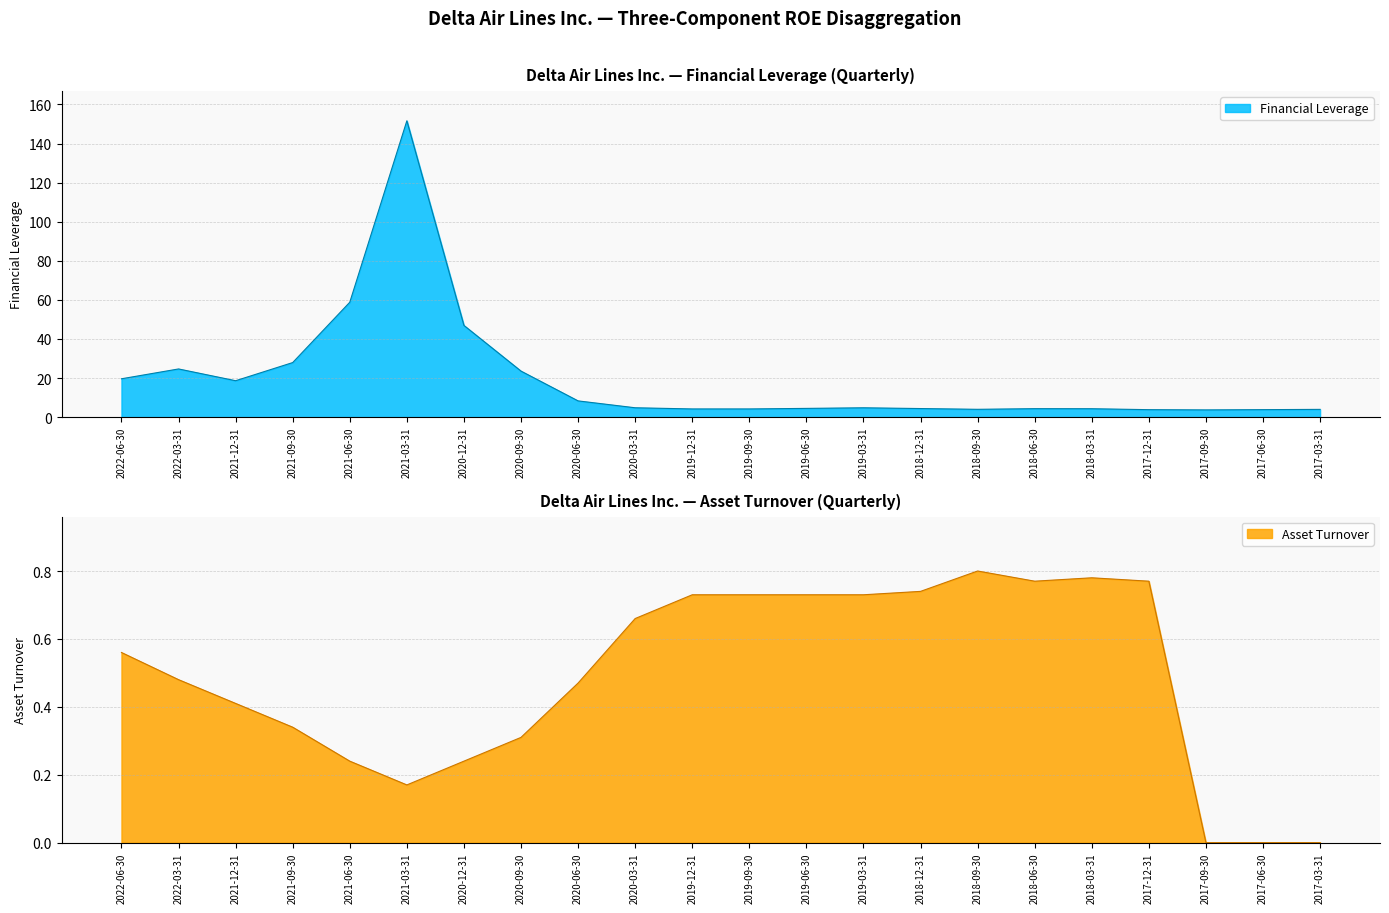

Reading left to right, transcribe all the data shown in this chart.

Financial Leverage: 19.6	24.7	18.6	27.9	58.8	151.6	46.9	23.6	8.3	4.8	4.2	4.2	4.5	4.8	4.4	4.0	4.3	4.3	3.8	3.7	3.8	4.0
Asset Turnover: 0.6	0.5	0.4	0.3	0.2	0.2	0.2	0.3	0.5	0.7	0.7	0.7	0.7	0.7	0.7	0.8	0.8	0.8	0.8	0.0	0.0	0.0